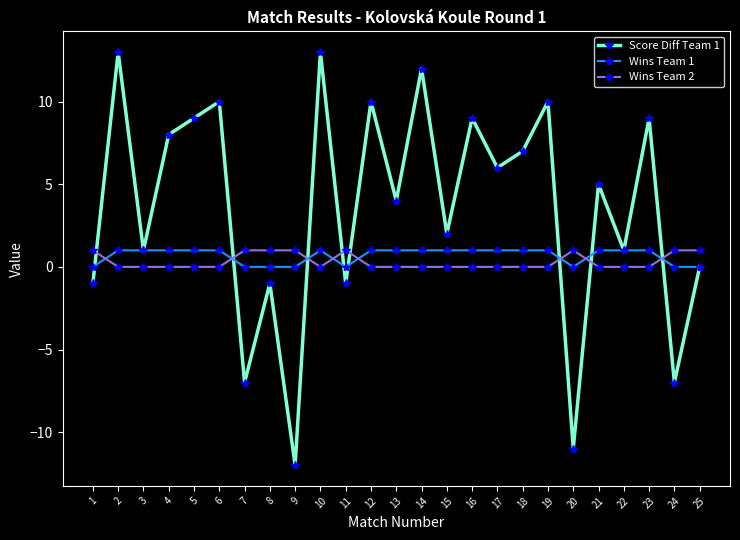

What are all the series names shown in the legend?

Score Diff Team 1, Wins Team 1, Wins Team 2